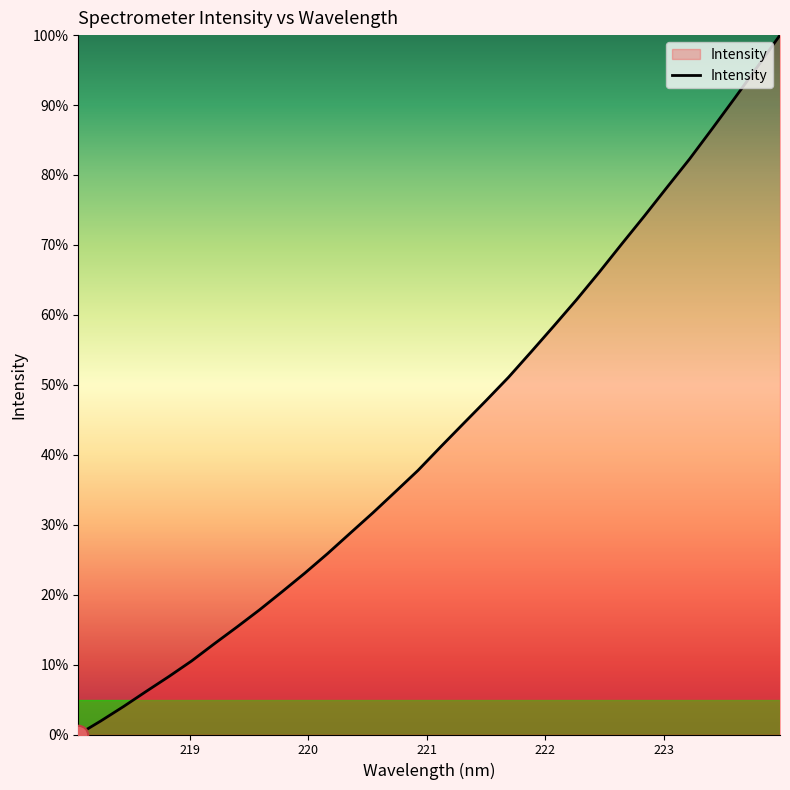

What is the difference between the maximum and minimum values?

100.0